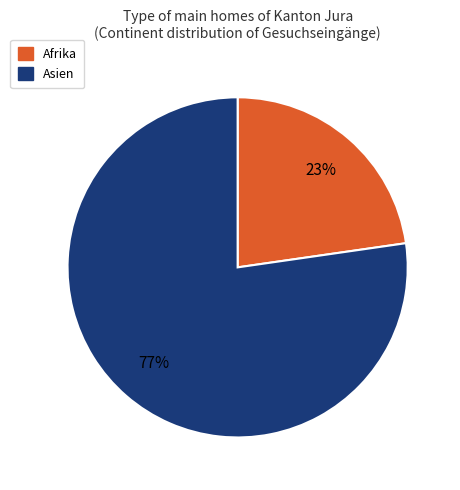

To the nearest percent, what is the average slice percentage?

50%